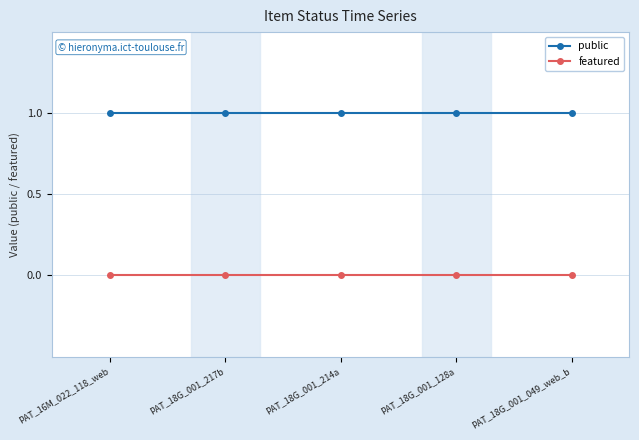

Is the value of featured at PAT_18G_001_214a greater than the value of public at PAT_18G_001_128a?

No